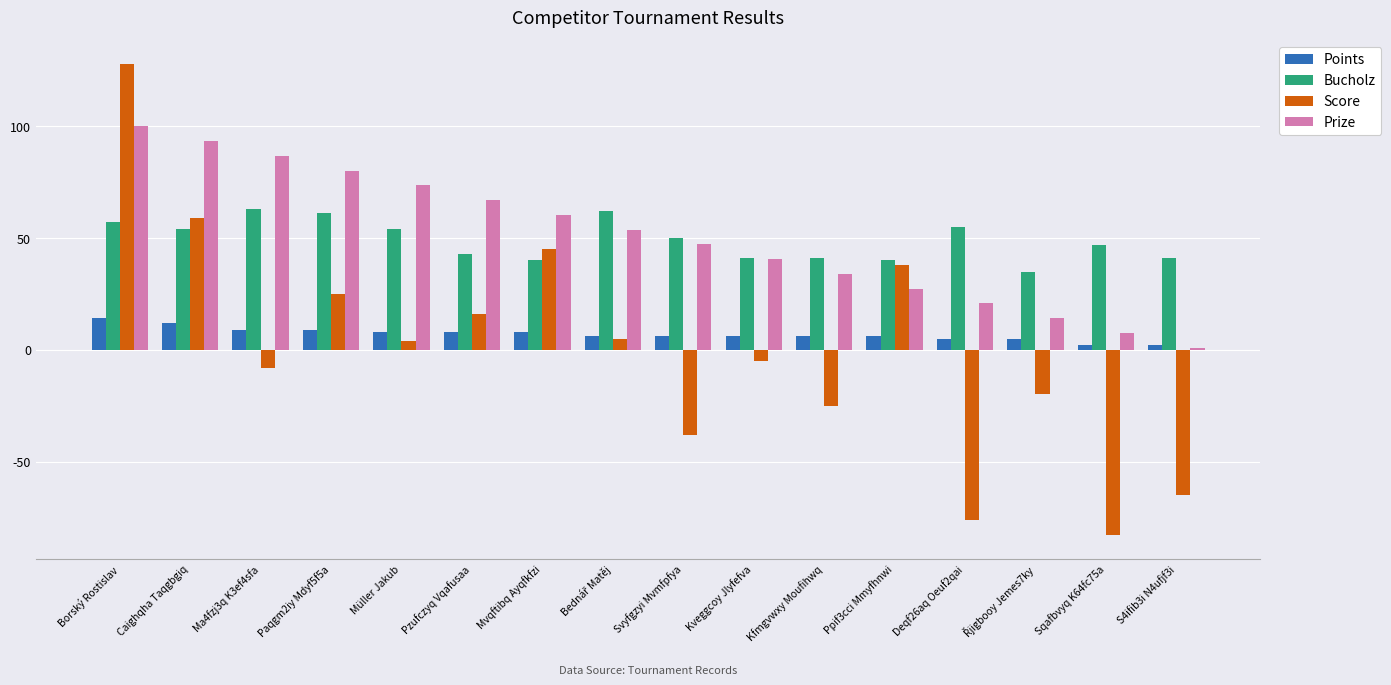

The Prize series shows 17.2 at Pzufczyq Vqafusaa. True or false?

False